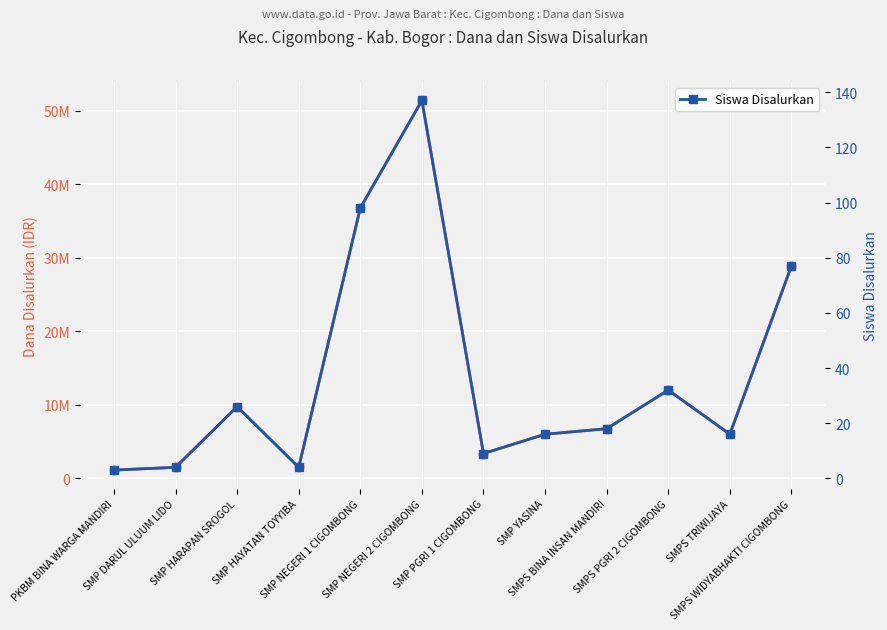

Is it true that Dana Disalurkan equals 1500000 at SMP HAYATAN TOYYIBA?

True